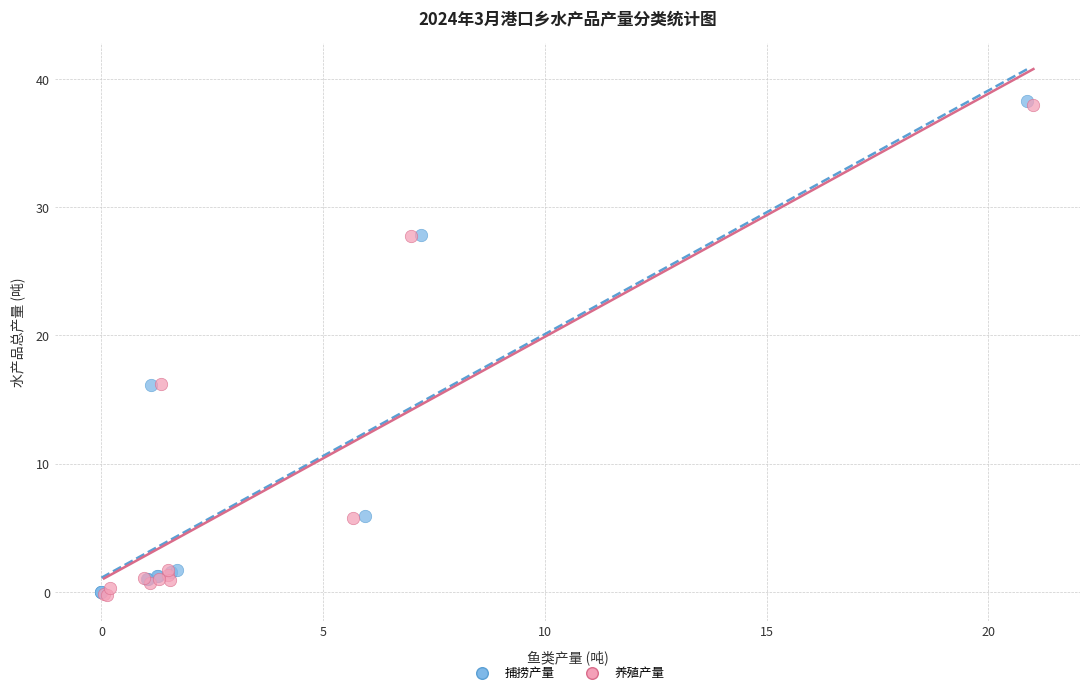

Which series has the largest Y range (max minus min)?

捕捞产量